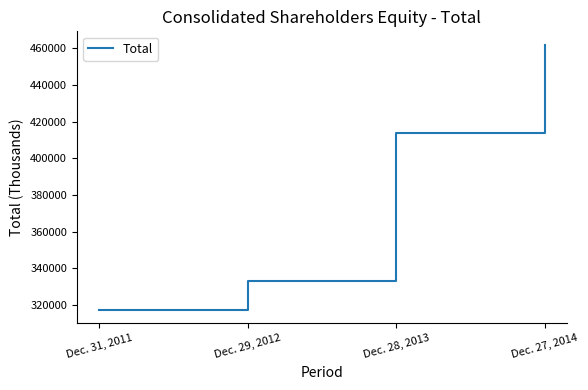

Which label corresponds to the smallest value in the chart?

Dec. 31, 2011